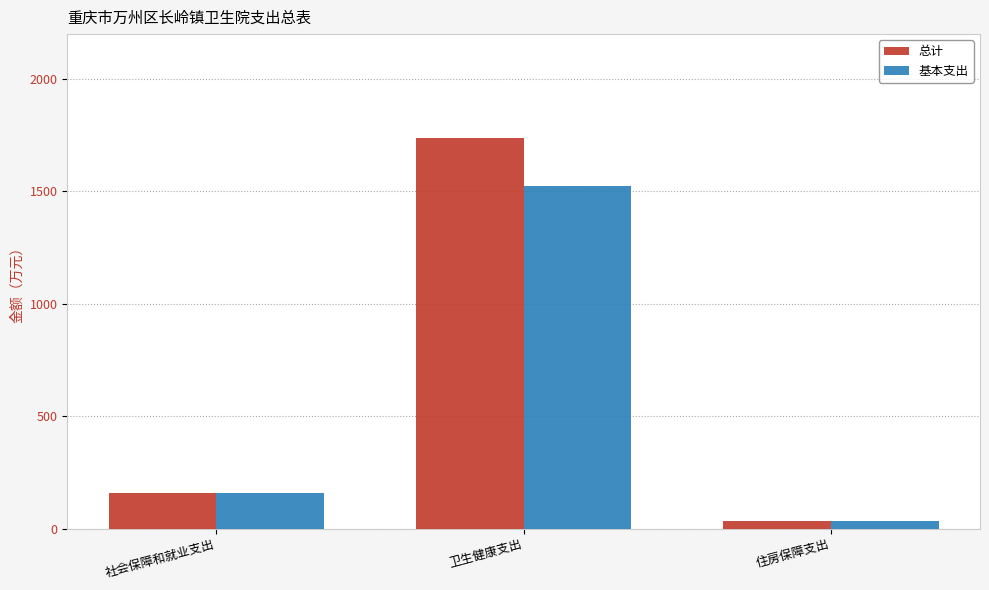

Which category has the highest value in the 基本支出 series?

卫生健康支出